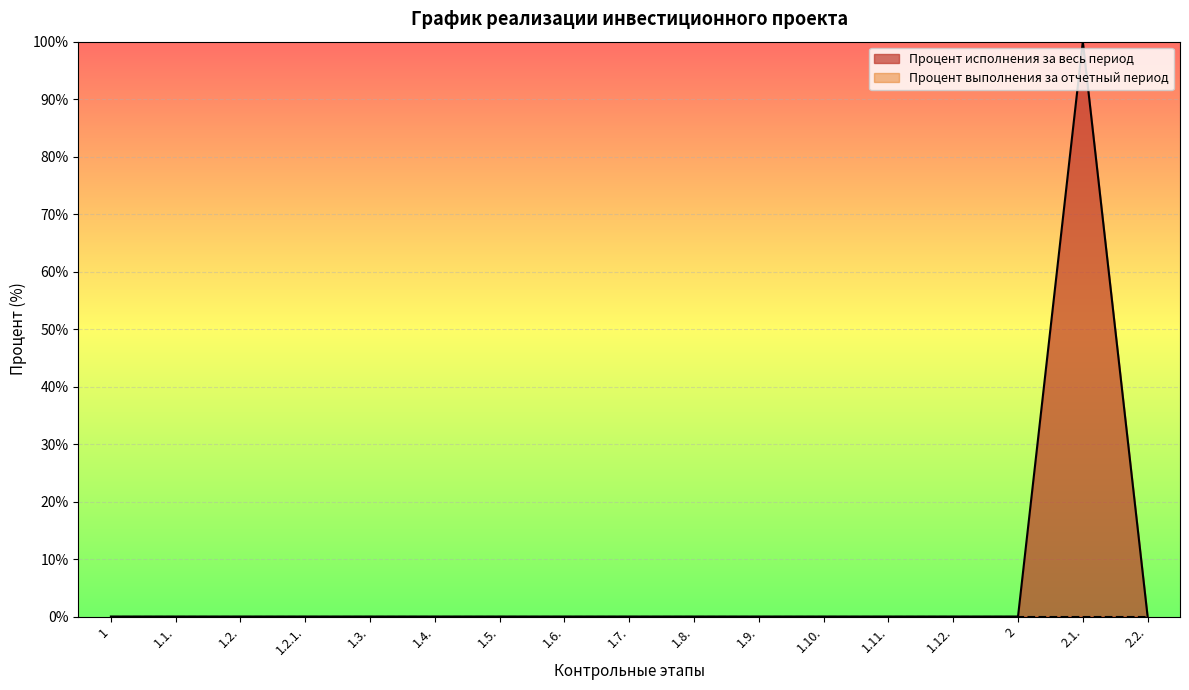

Is it true that the value at 1.3. is -58?

False